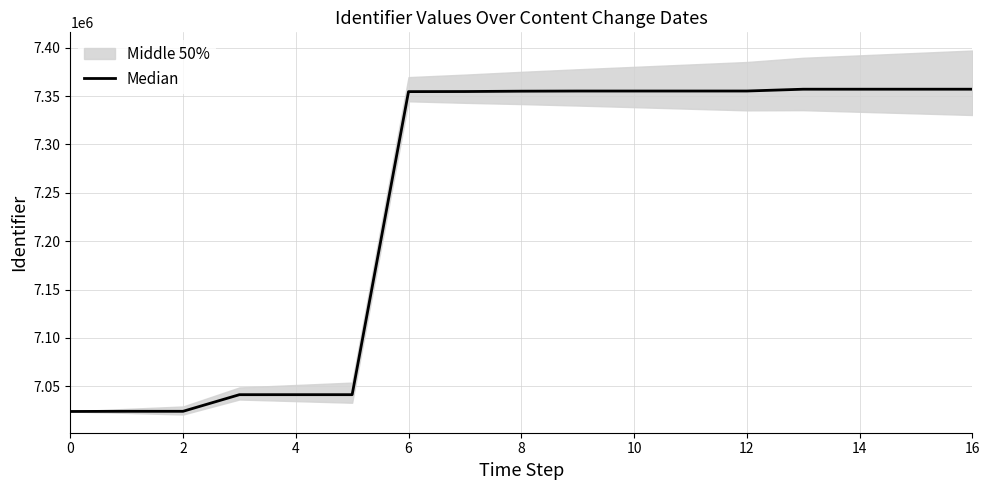

Is it true that the value at 11 is 2169043?

False